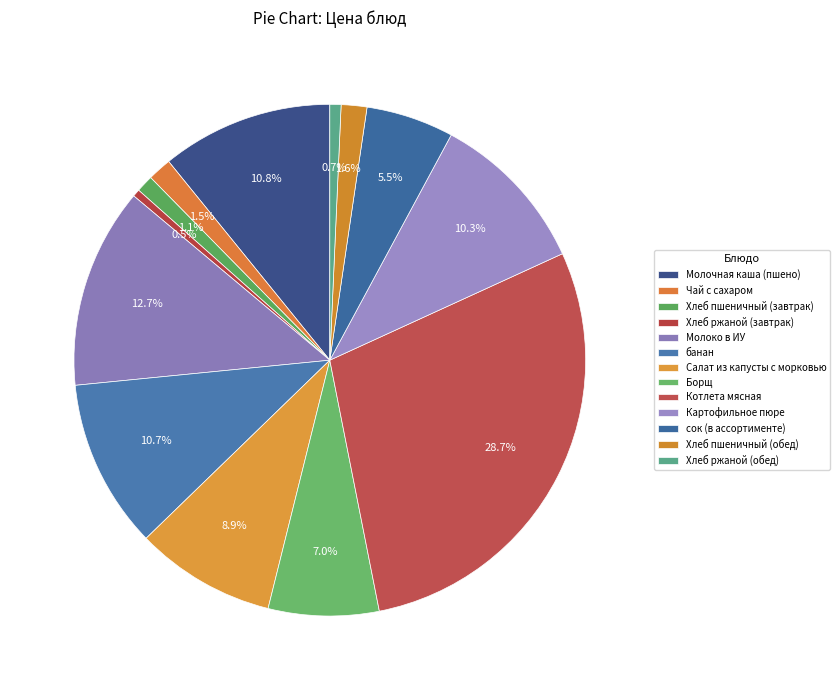

The Хлеб ржаной (завтрак) slice represents 9% of the pie. True or false?

False